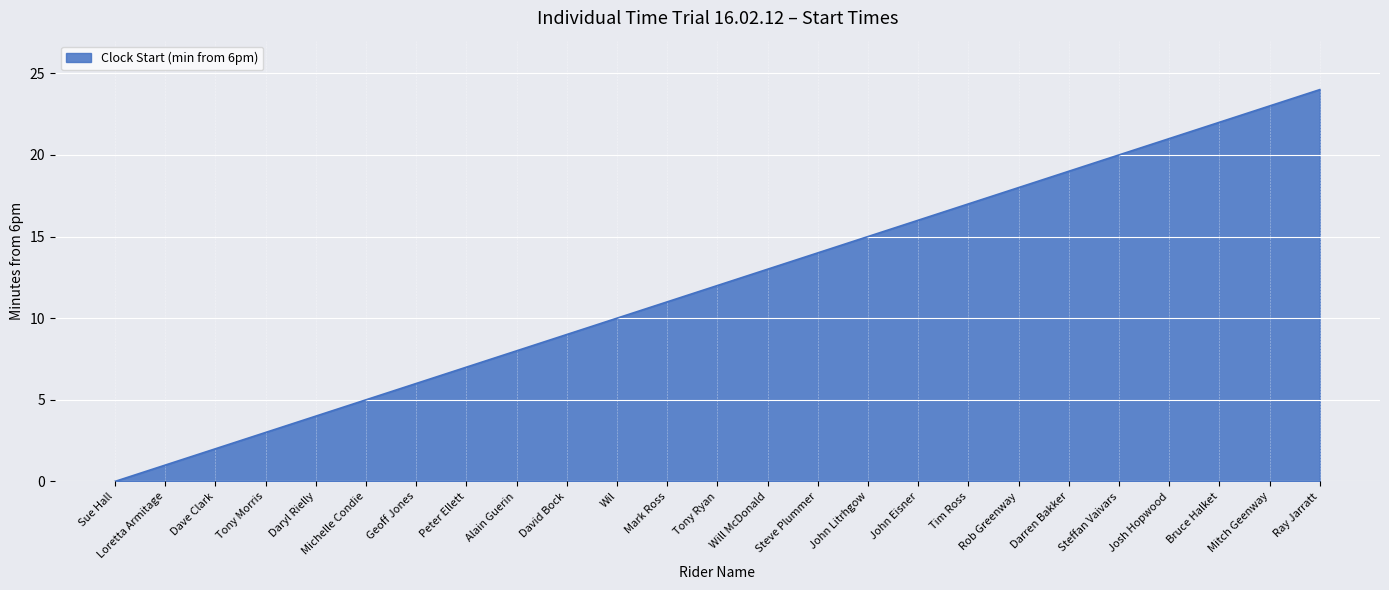

Which category has the highest value across all series?

Ray Jarratt